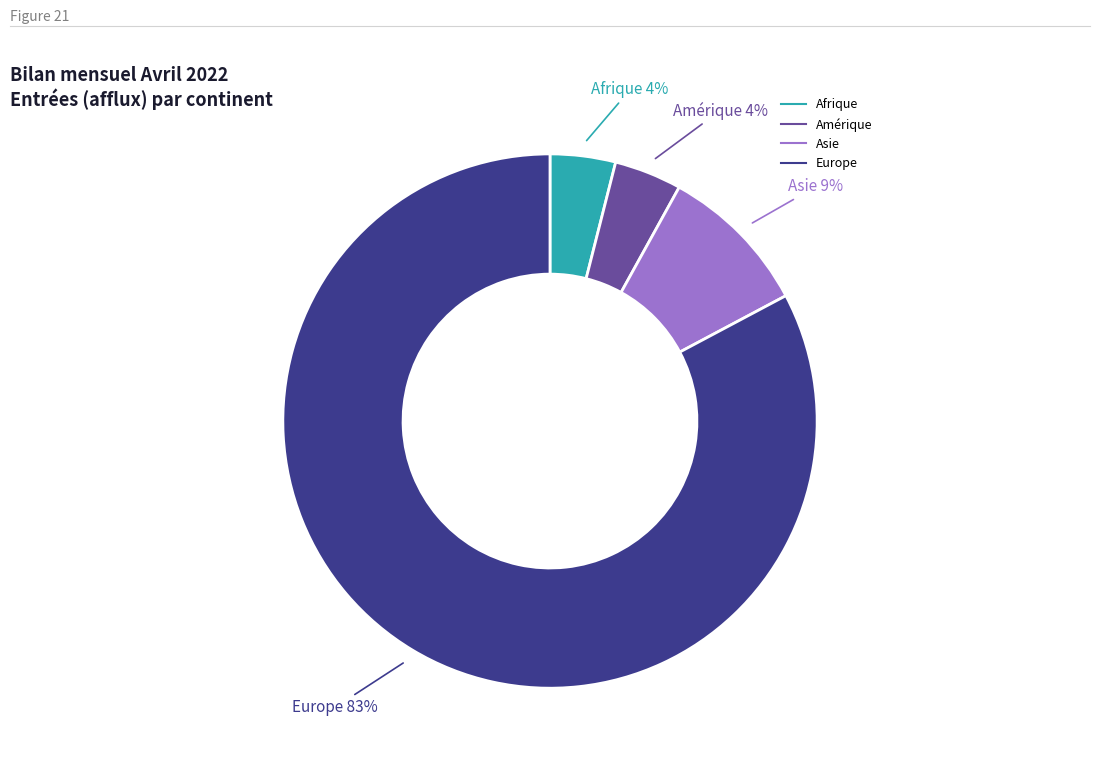

Is there a majority slice in this chart?

Yes